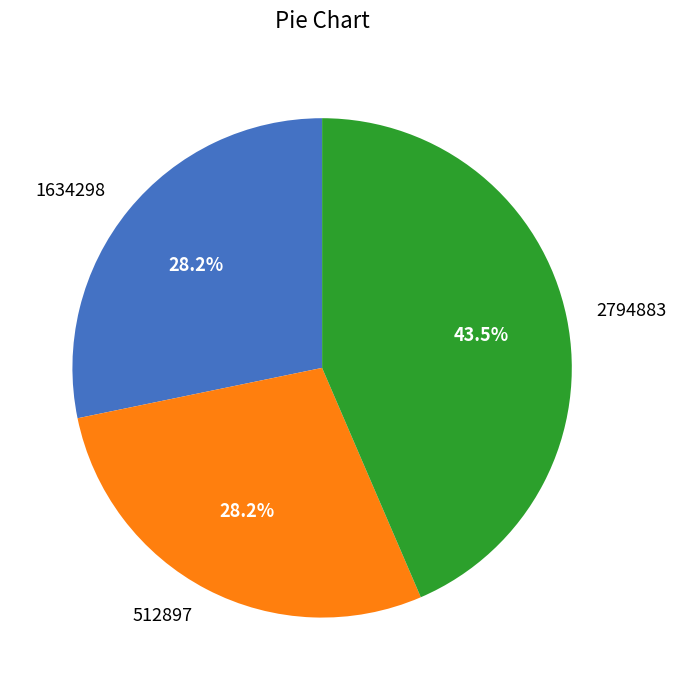

Which category has the biggest portion of the pie?

2794883